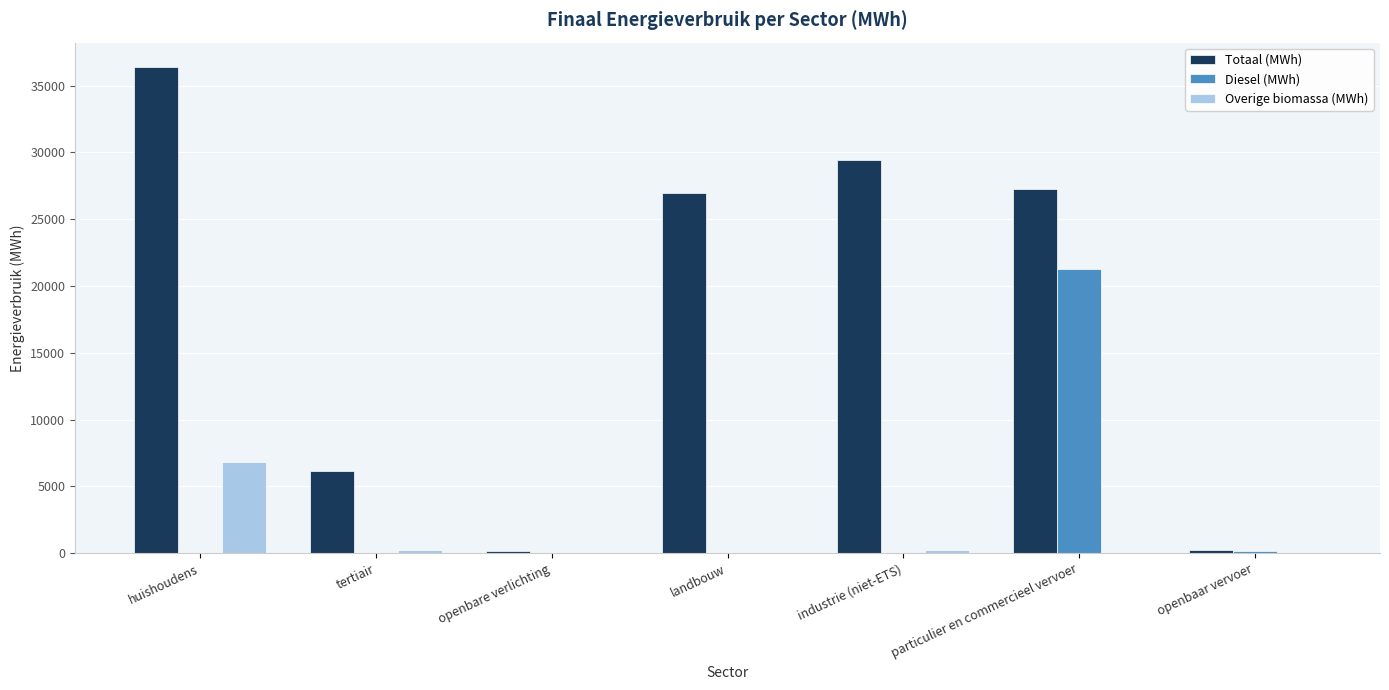

The value of Totaal (MWh) at industrie (niet-ETS) is 41358.8. True or false?

False